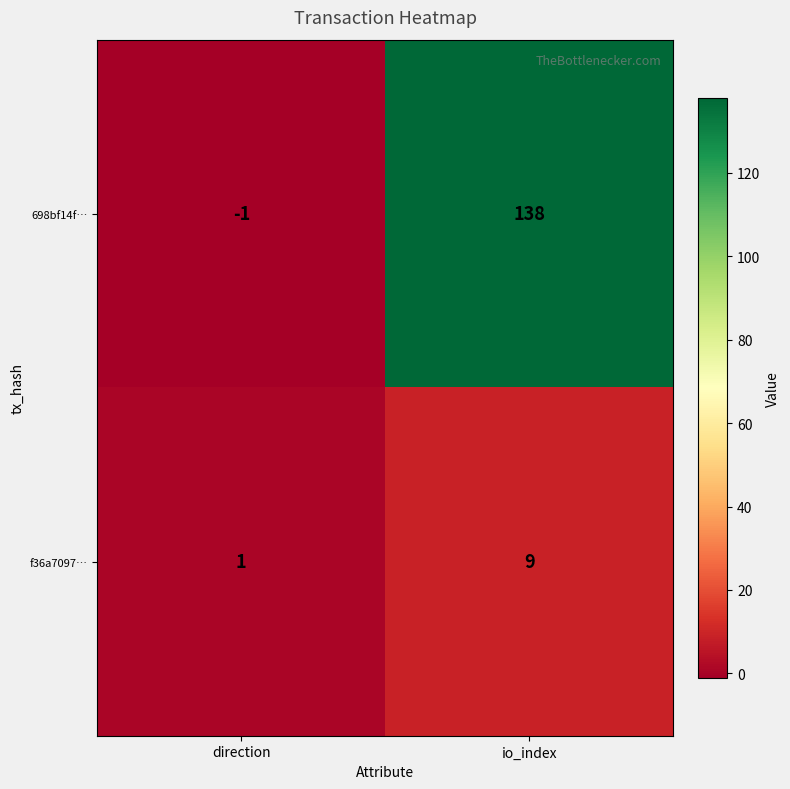

How many distinct data groups are displayed?

2